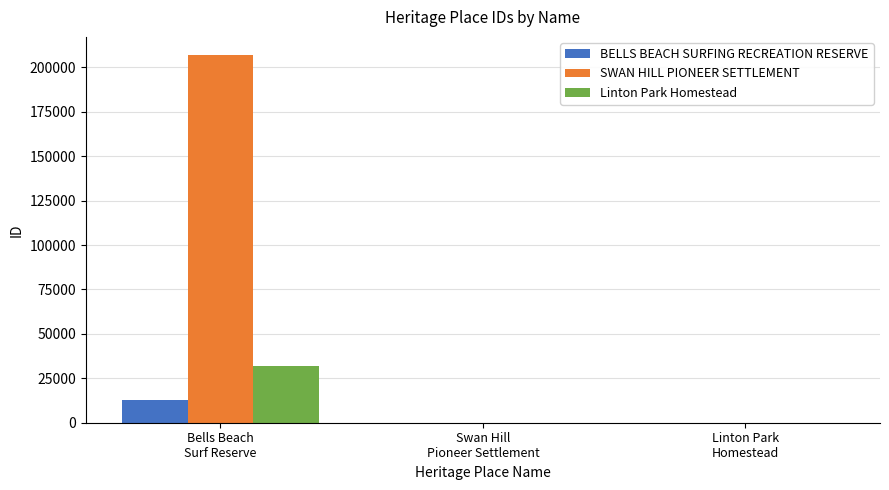

Reading right to left, transcribe all the data shown in this chart.

BELLS BEACH SURFING RECREATION RESERVE: Linton Park
Homestead=0	Swan Hill
Pioneer Settlement=0	Bells Beach
Surf Reserve=12711
SWAN HILL PIONEER SETTLEMENT: Linton Park
Homestead=0	Swan Hill
Pioneer Settlement=0	Bells Beach
Surf Reserve=206822
Linton Park Homestead: Linton Park
Homestead=0	Swan Hill
Pioneer Settlement=0	Bells Beach
Surf Reserve=31672